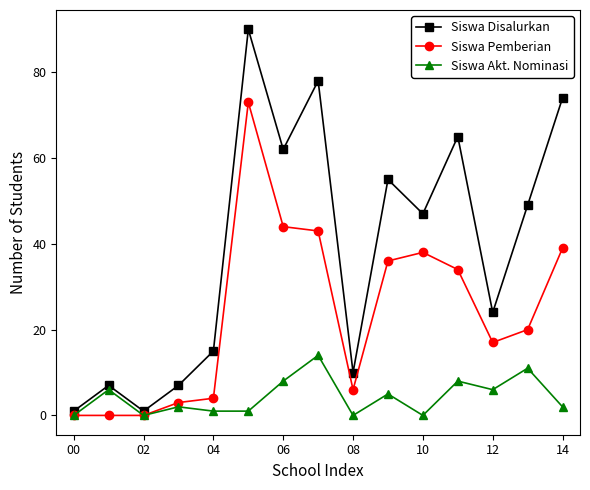

What is the greatest value displayed?

90